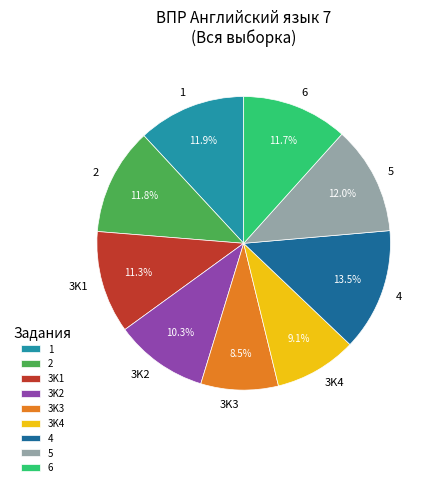

Count the number of slices in the pie.

9